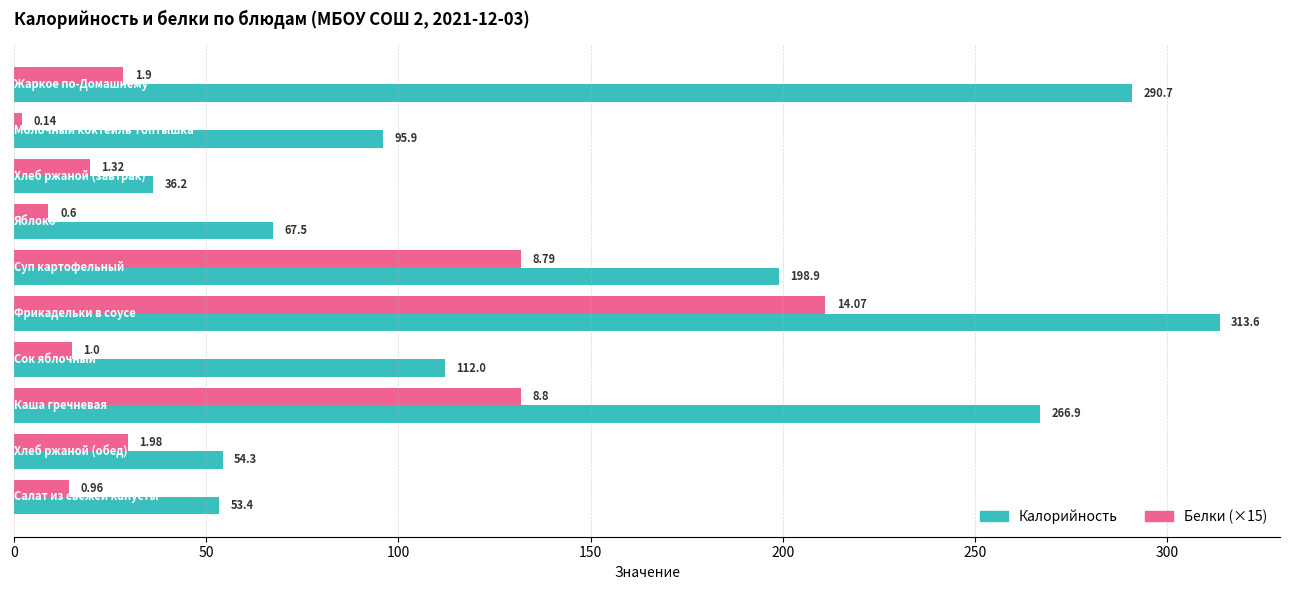

What is the average value of the Калорийность series?

148.9